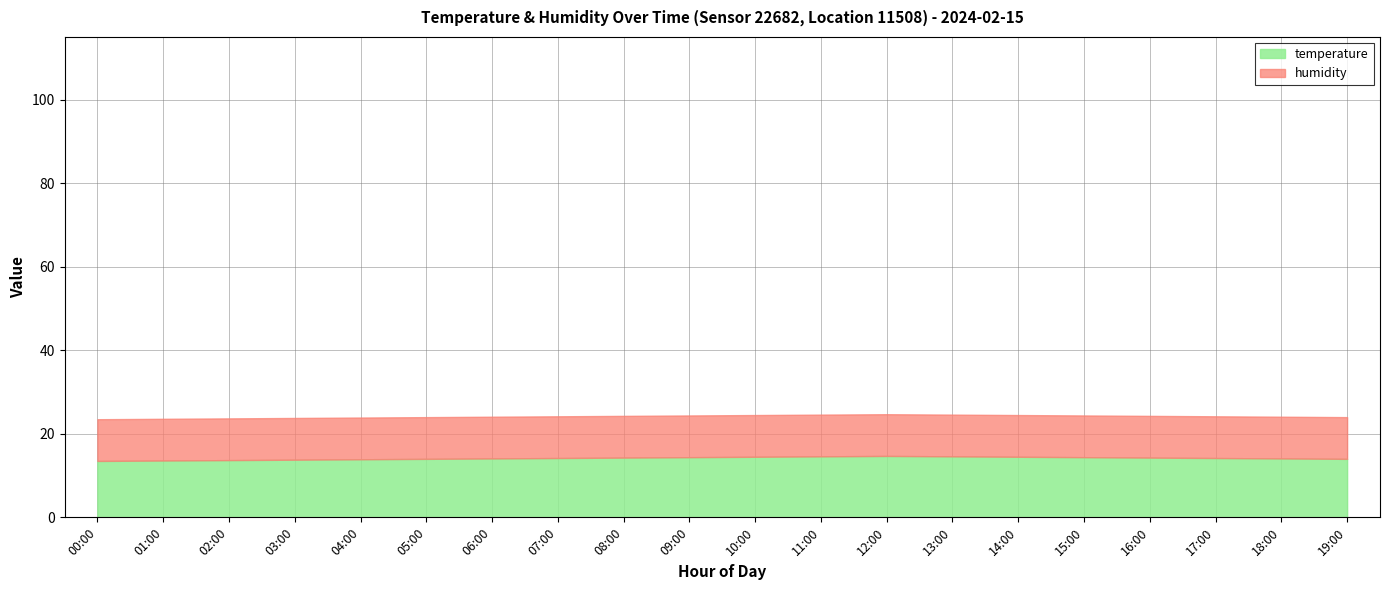

What is the sum of the temperature values at 00:00 and 17:00?

27.7